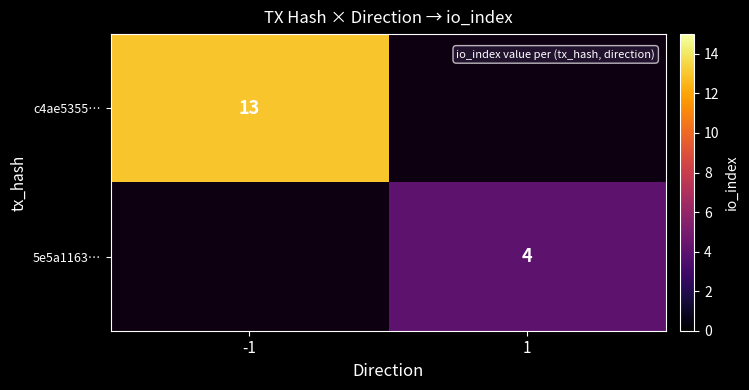

Count the number of data series in this chart.

2